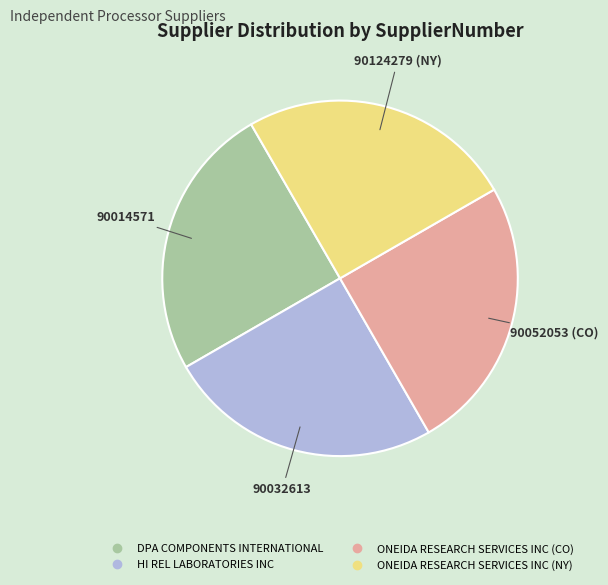

Does any single category account for the majority?

No